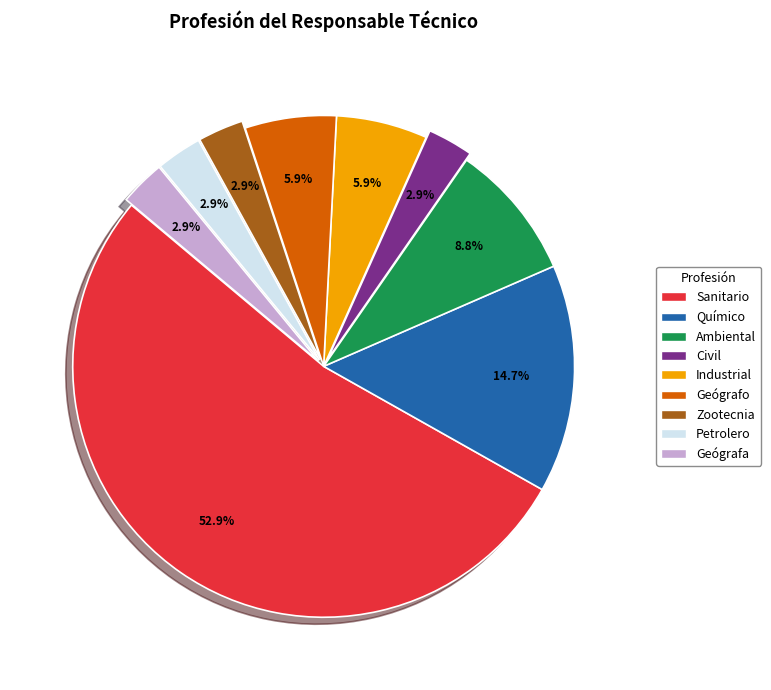

Which slice represents more than half of the pie?

Sanitario